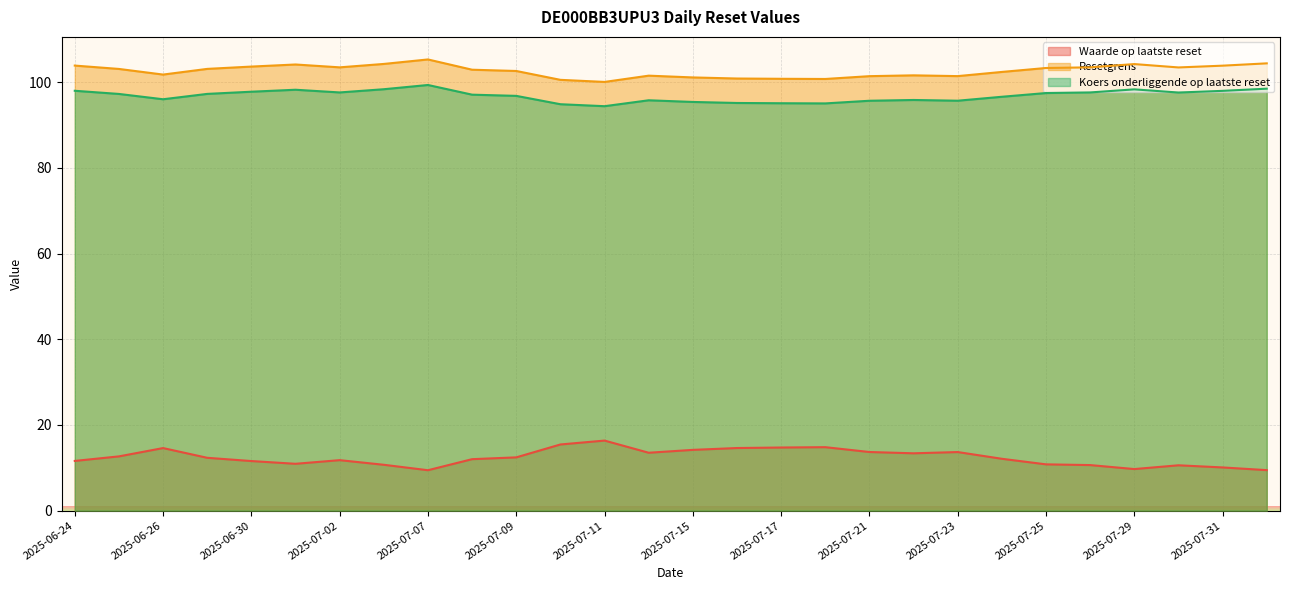

At which label does Koers onderliggende op laatste reset first exceed 97?

2025-06-24